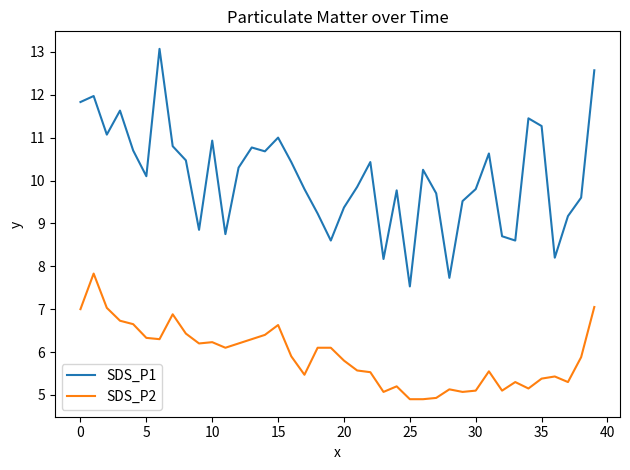

True or false: SDS_P2 and SDS_P1 cross at least once.

False